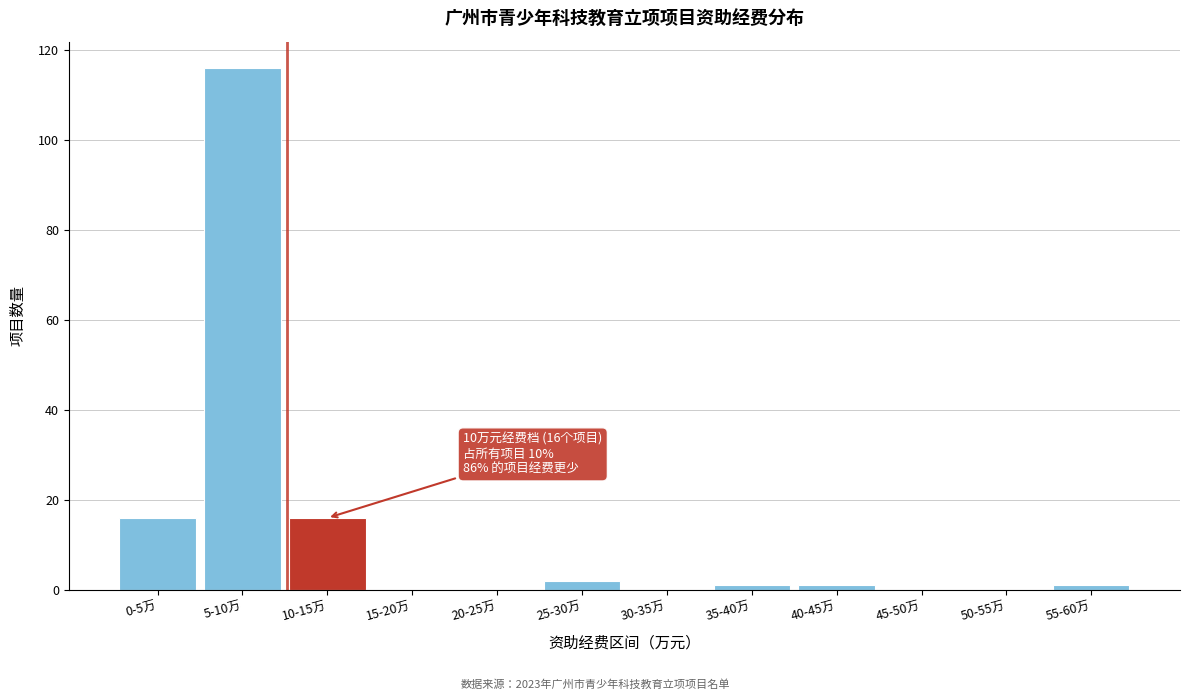

Reading left to right, what are all the values shown in this chart?

0-5万=16	5-10万=116	10-15万=16	15-20万=0	20-25万=0	25-30万=2	30-35万=0	35-40万=1	40-45万=1	45-50万=0	50-55万=0	55-60万=1